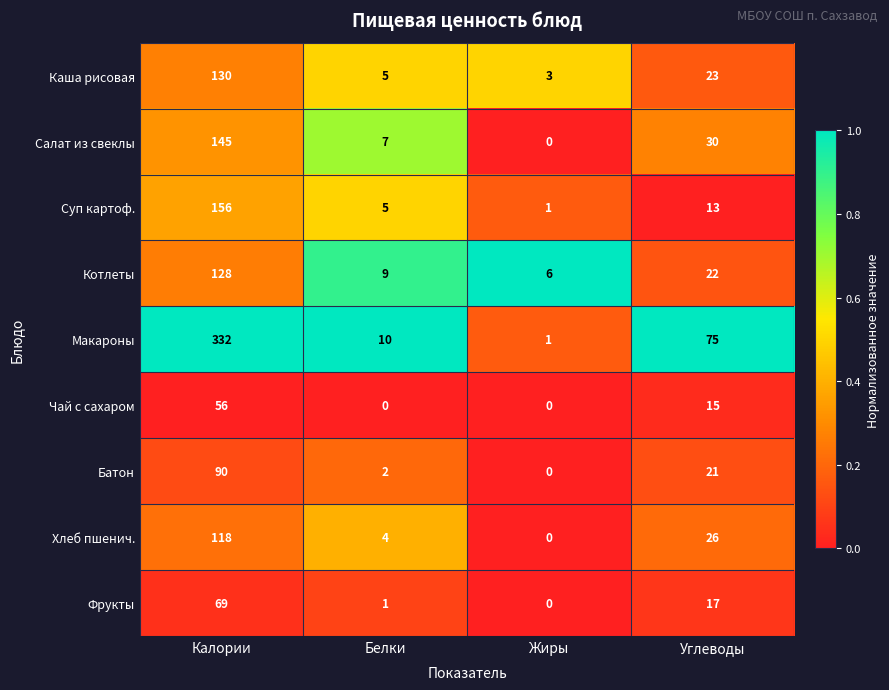

What is the total value across all series at Жиры?

11